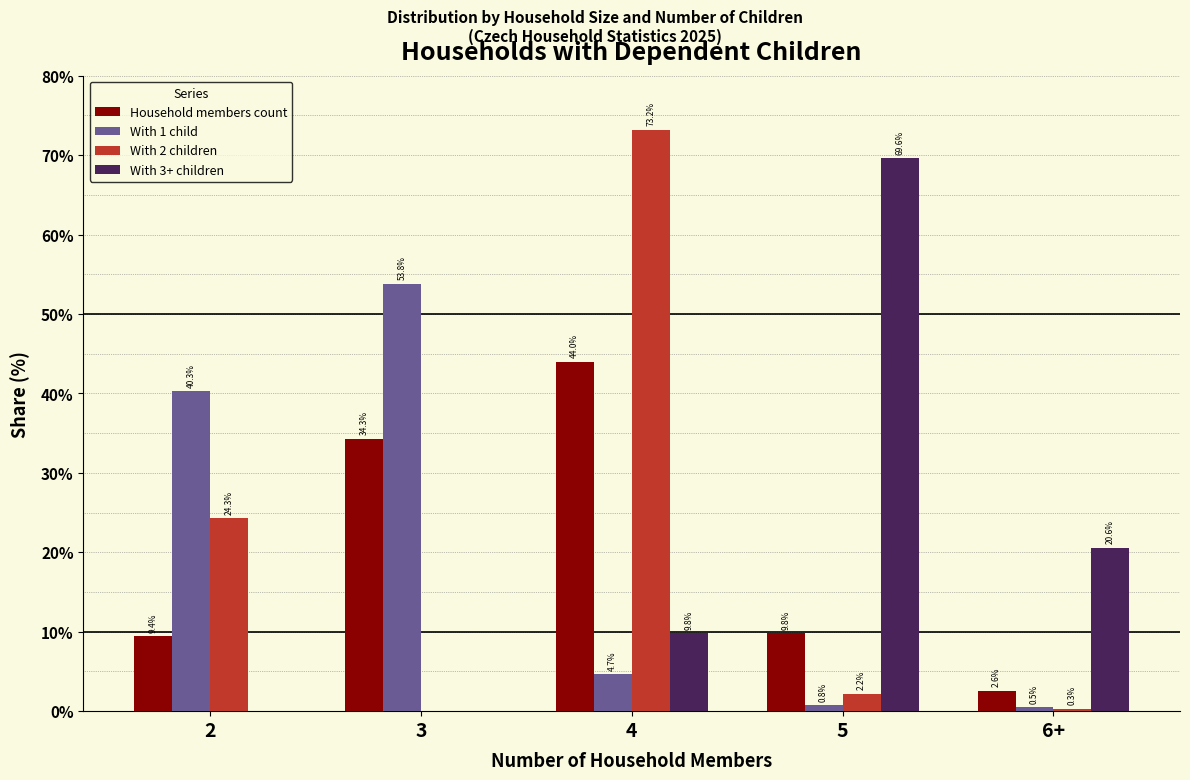

Reading left to right, what are all the values shown in this chart?

Household members count: 2=9.4	3=34.3	4=44.0	5=9.8	6+=2.6
With 1 child: 2=40.3	3=53.8	4=4.7	5=0.8	6+=0.5
With 2 children: 2=24.3	3=0.0	4=73.2	5=2.2	6+=0.3
With 3+ children: 2=0.0	3=0.0	4=9.8	5=69.6	6+=20.6